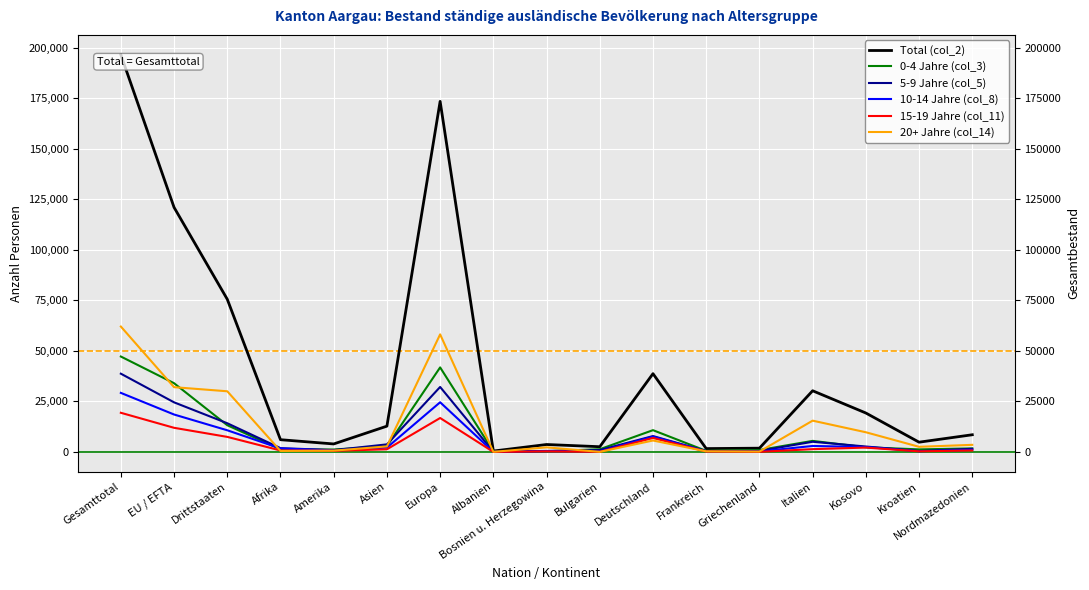

What is the label of the 17th point from the left?

Nordmazedonien